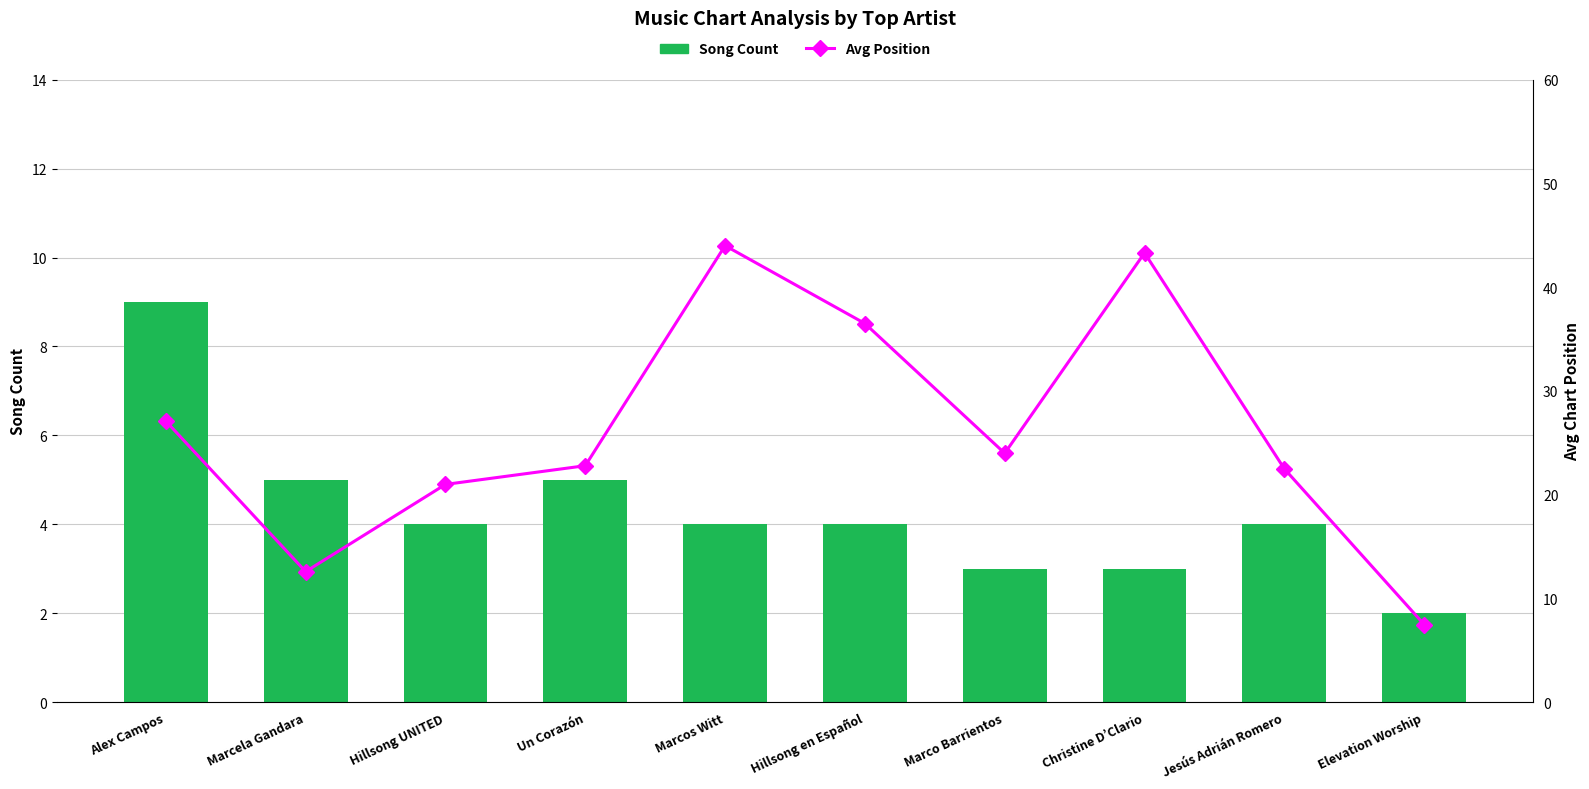

List the labels in order of Avg Position value, largest first.

Marcos Witt, Christine D’Clario, Hillsong en Español, Alex Campos, Marco Barrientos, Un Corazón, Jesús Adrián Romero, Hillsong UNITED, Marcela Gandara, Elevation Worship